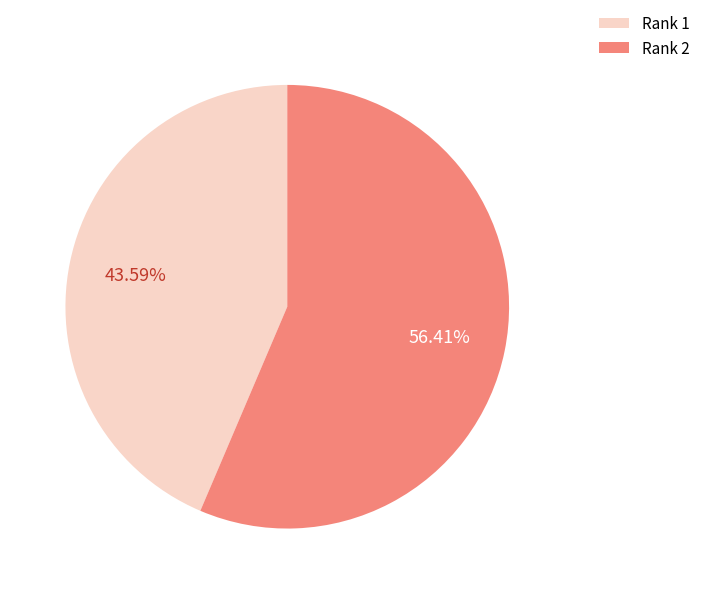

Which has a higher value, Rank 2 or Rank 1?

Rank 2